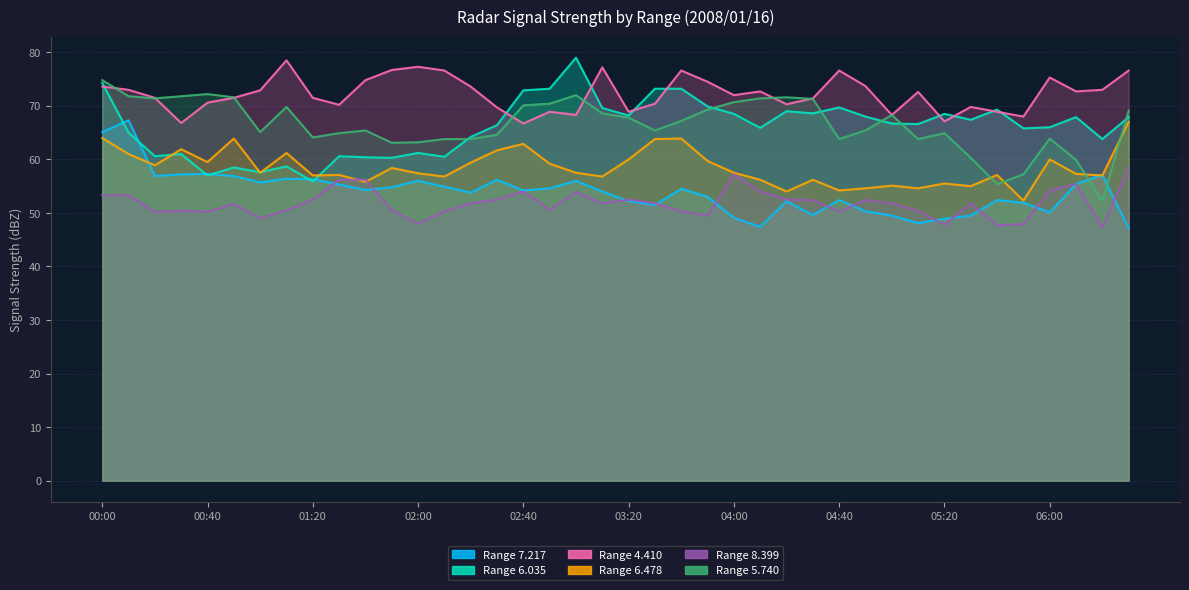

What is the greatest value displayed?

79.0